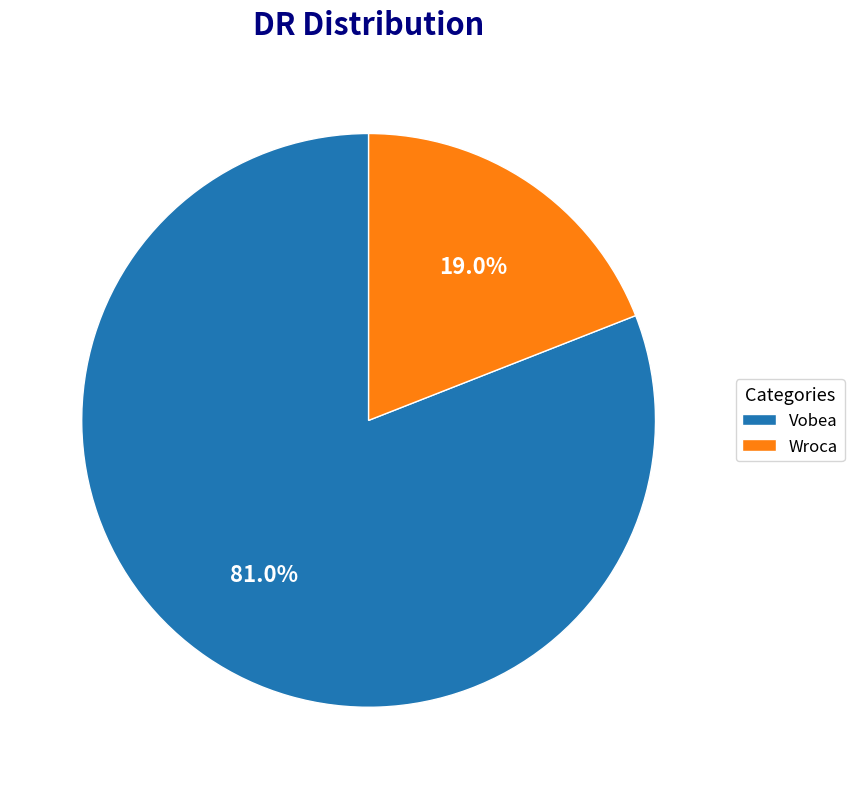

What percentage do Vobea and Wroca together represent?

100.0%